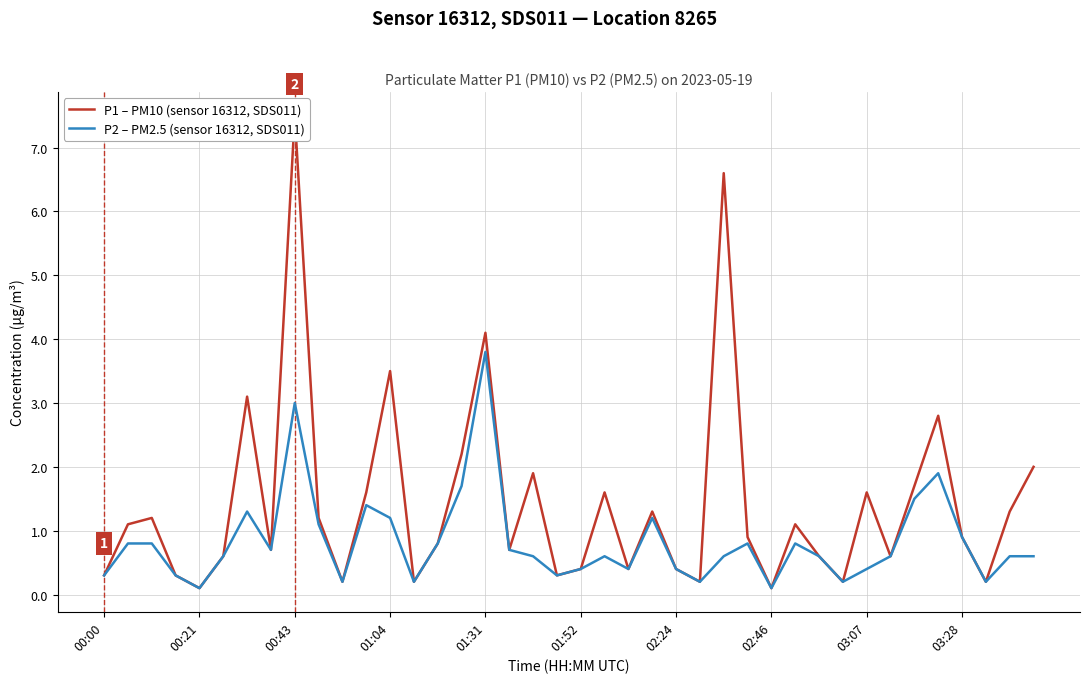

The value of P2 – PM2.5 (sensor 16312, SDS011) at 00:00 is 0.3. True or false?

True